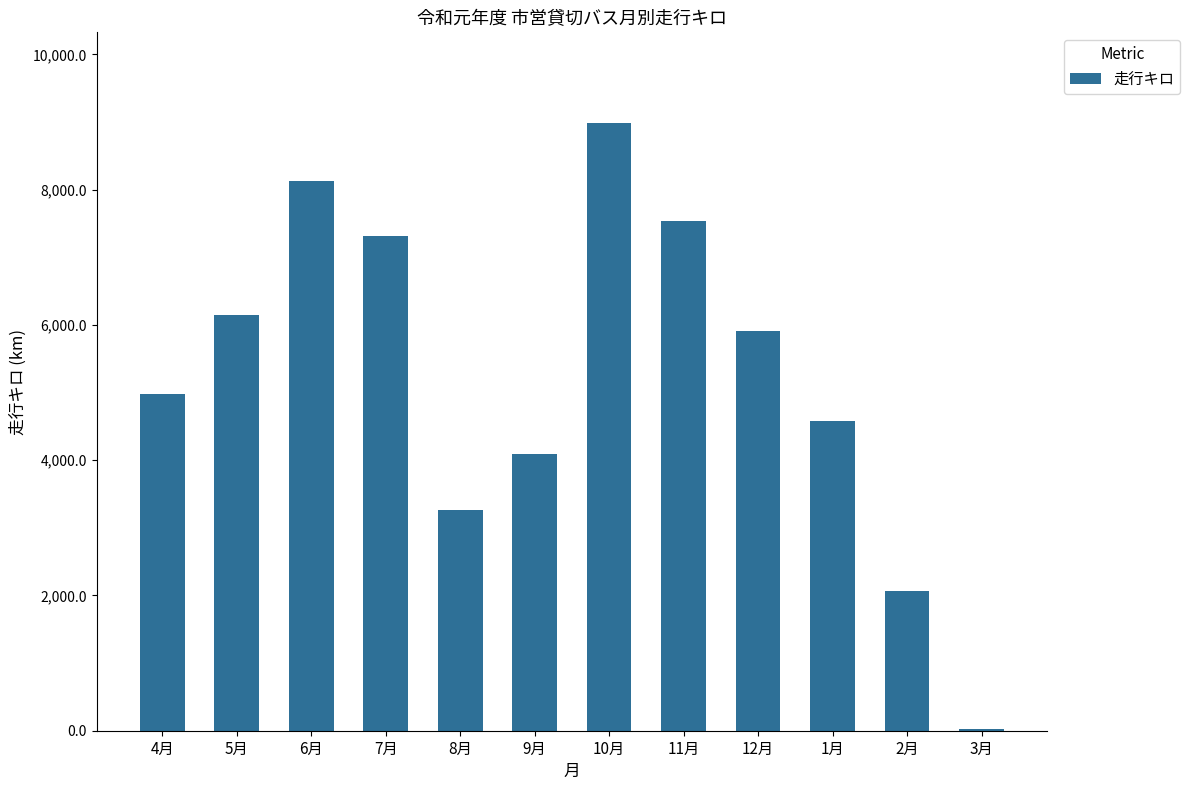

What is the sum of the values at 6月 and 5月?

14278.5